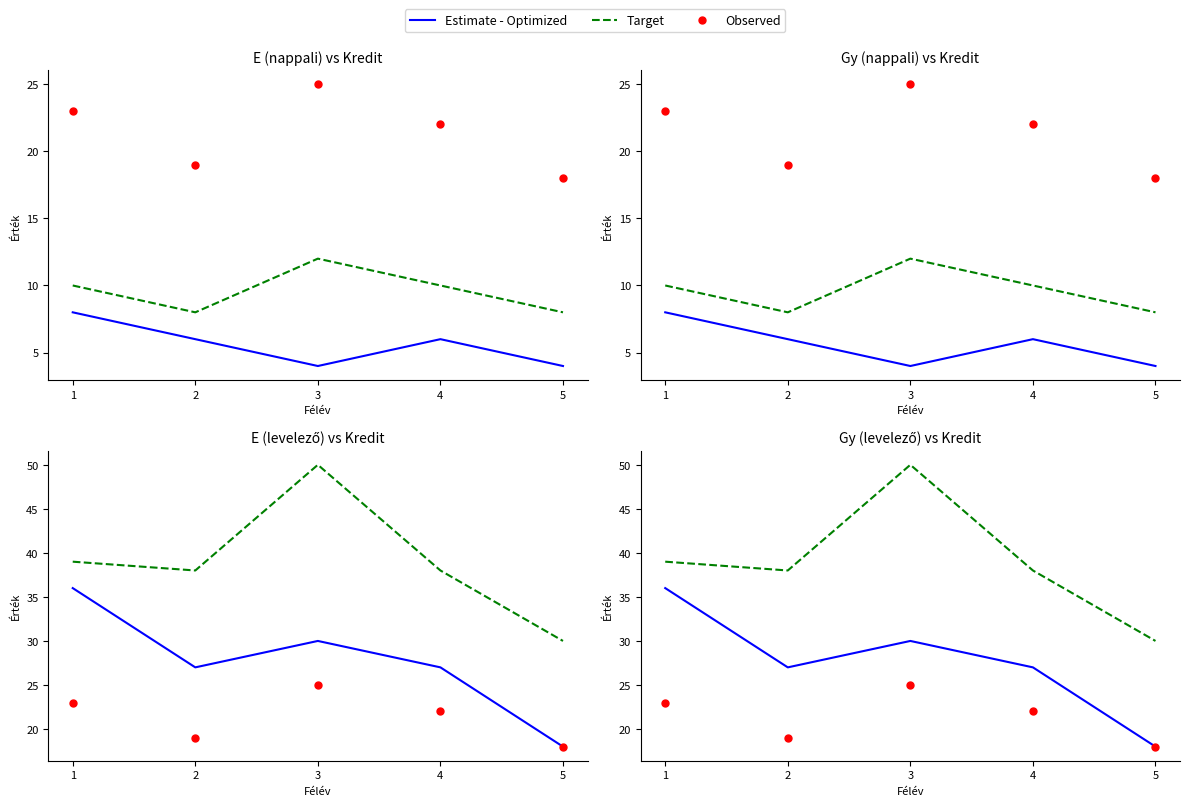

Where is Observed nearest to the value 21?

4